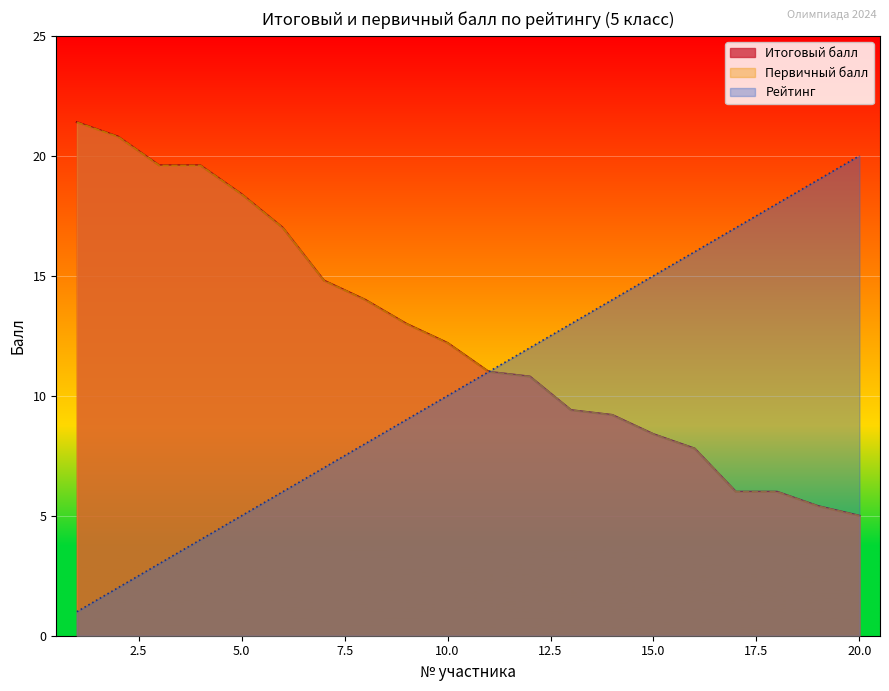

Is it true that Первичный балл equals 8.4 at 15?

True